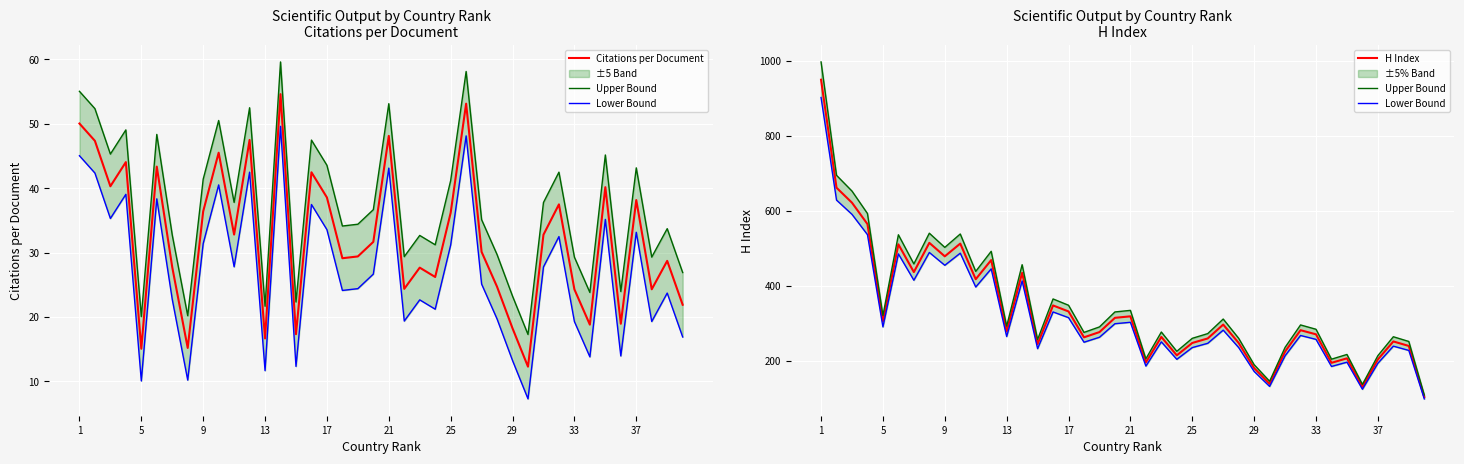

Is it true that Citations per Document equals 14.5 at 17?

False